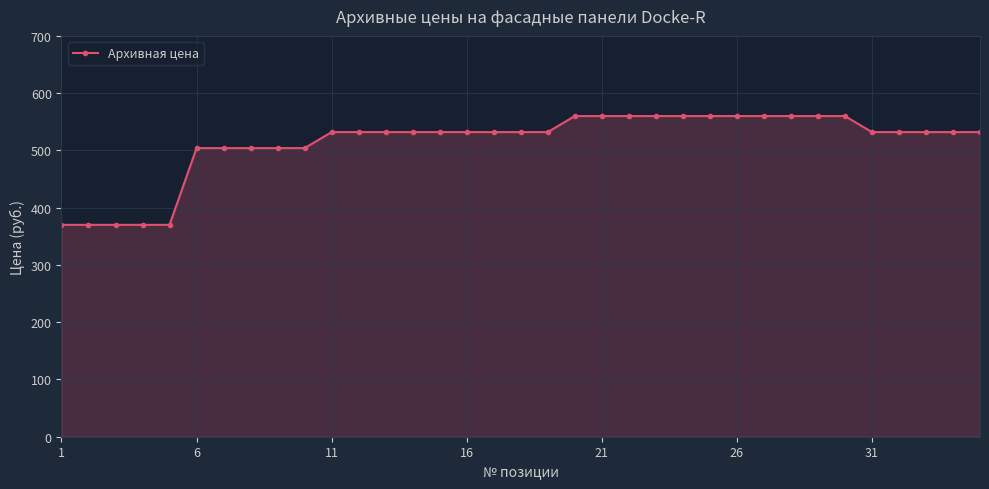

What is the average value?

514